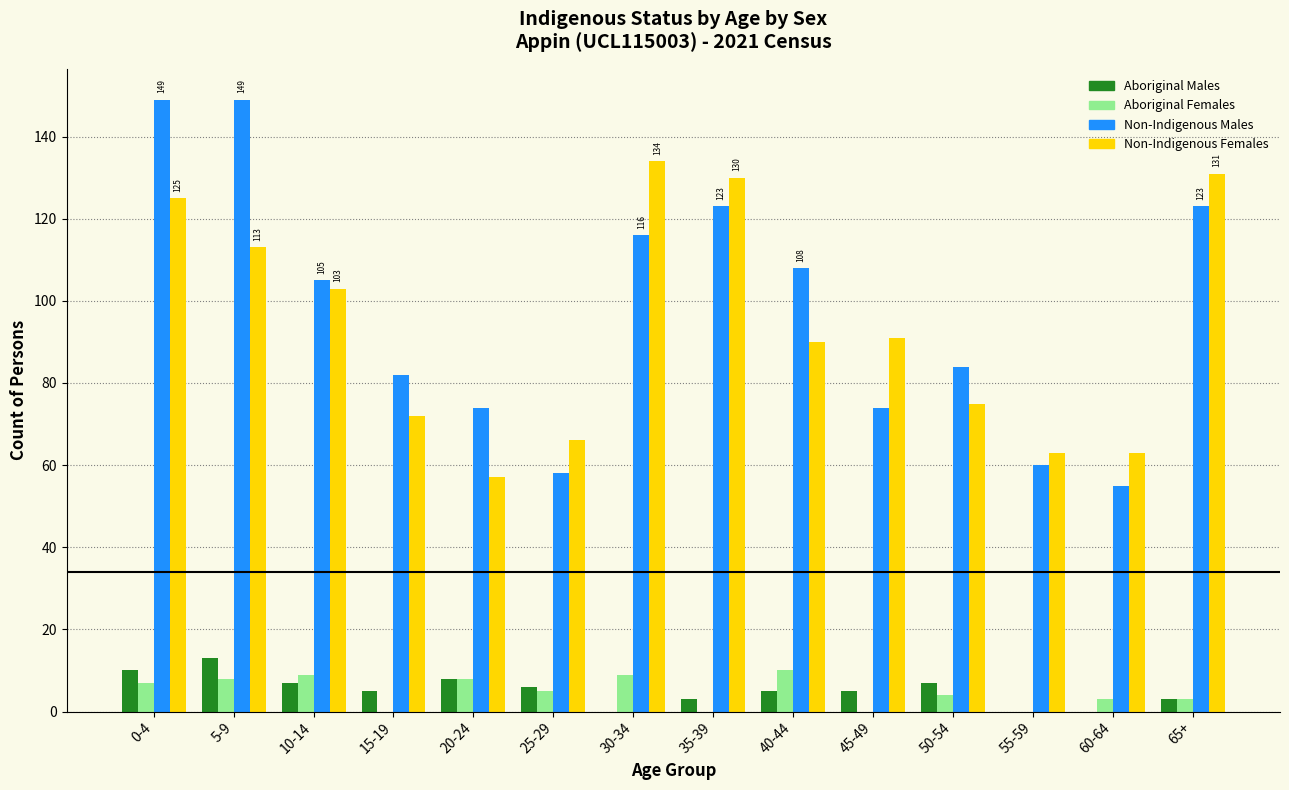

At which label is Non-Indigenous Females closest to 95?

45-49